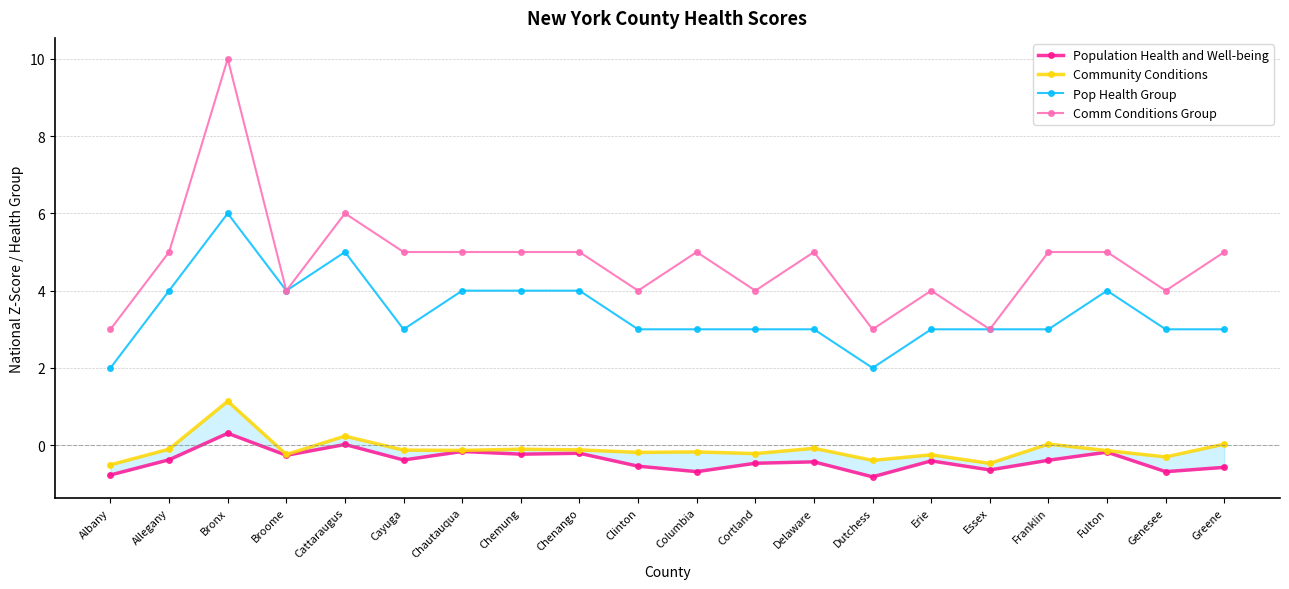

Which has a higher value, Columbia or Bronx?

Bronx